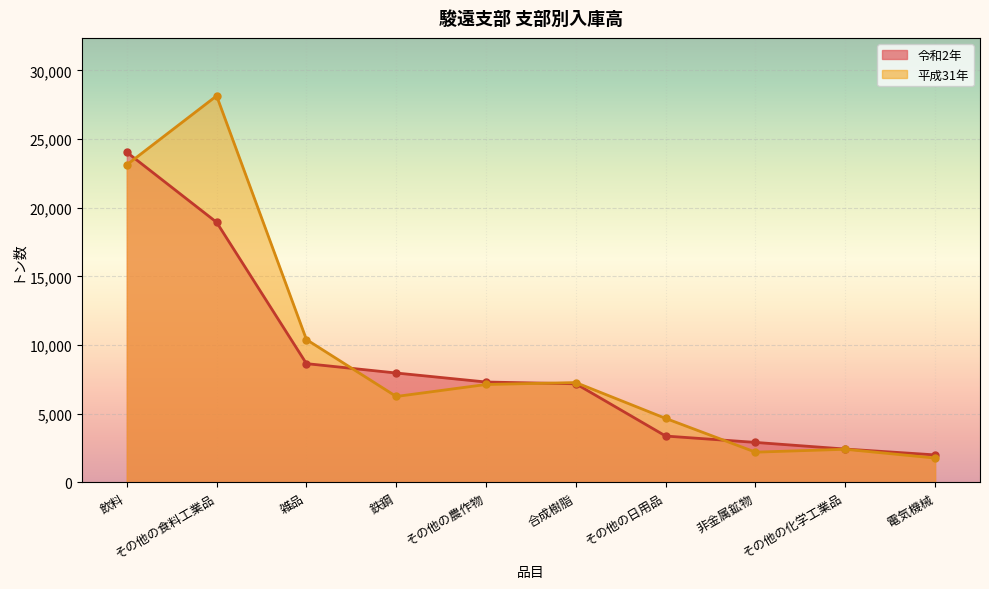

Which category has the lowest value in the 令和2年 series?

電気機械